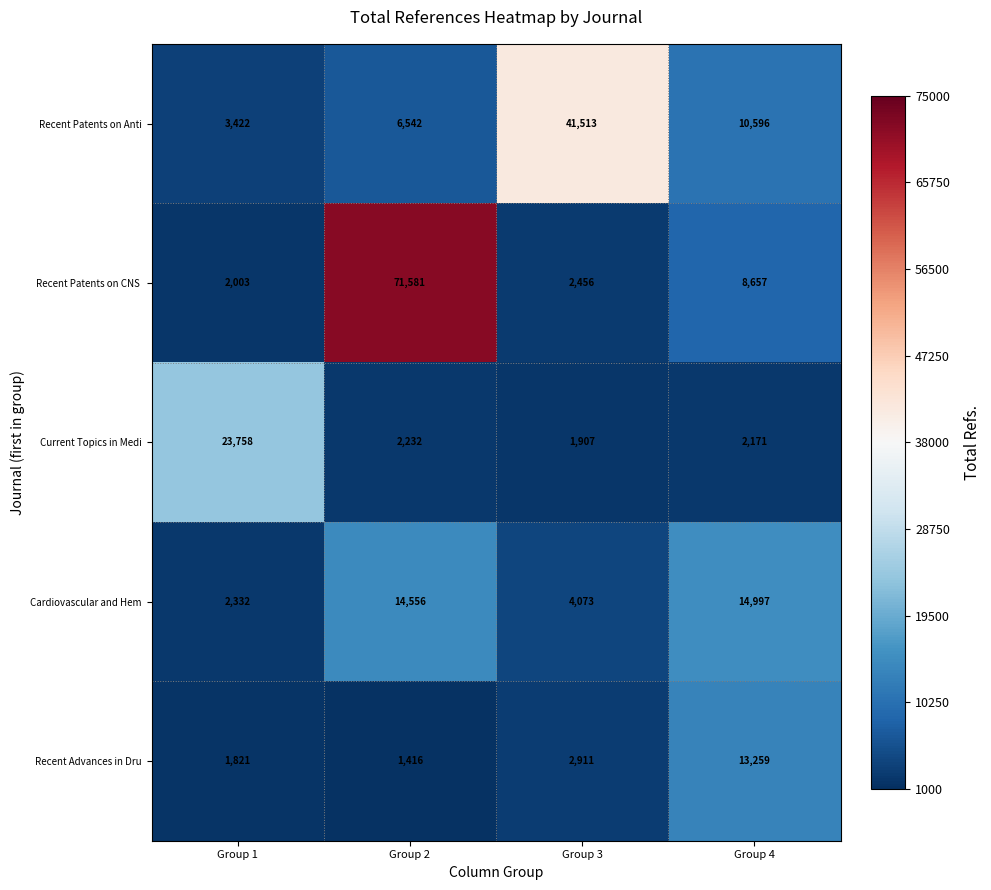

What is the minimum value for Cardiovascular and Hem?

2332